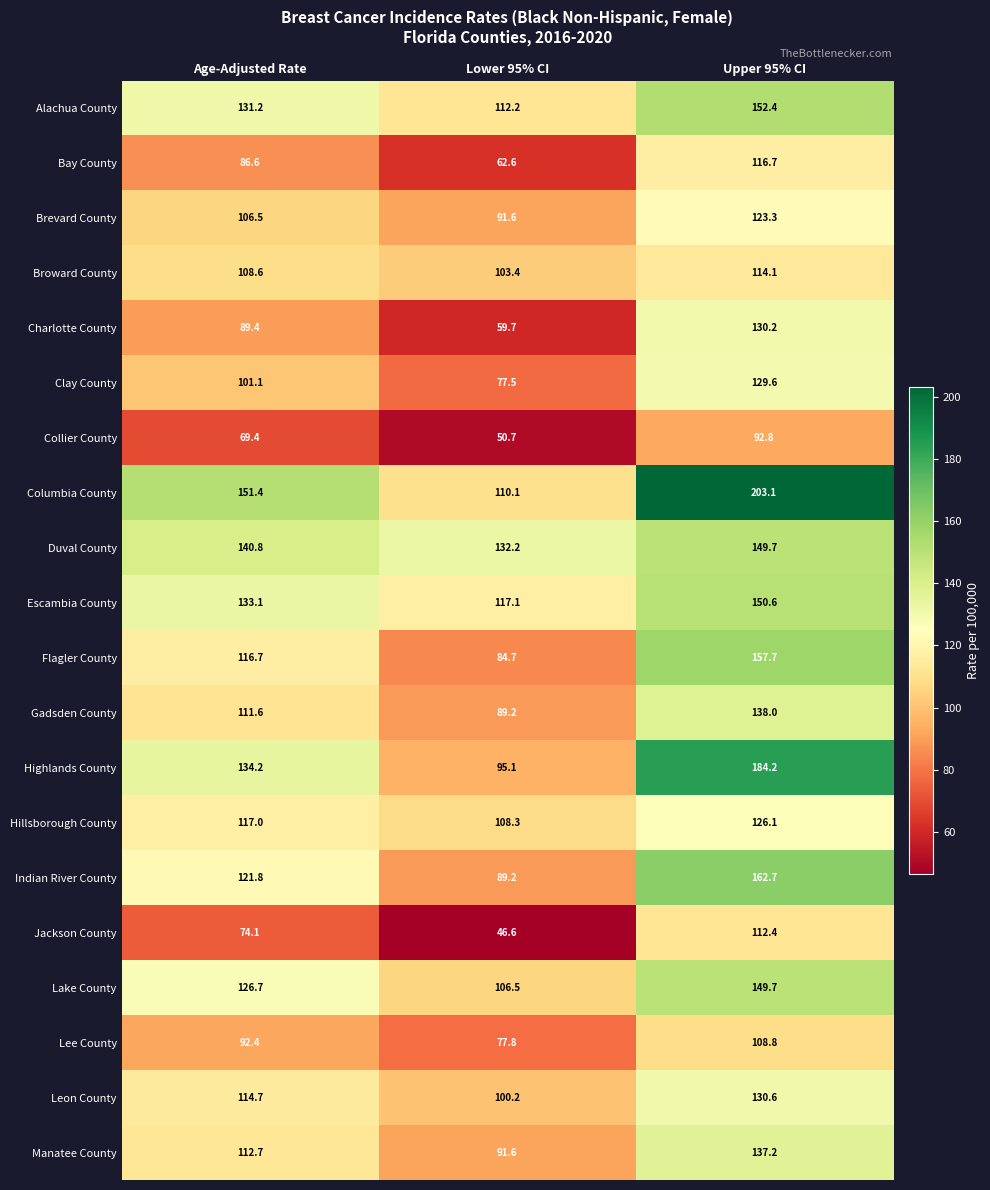

What is the spread (max minus min) of values at Upper 95% CI?

110.3